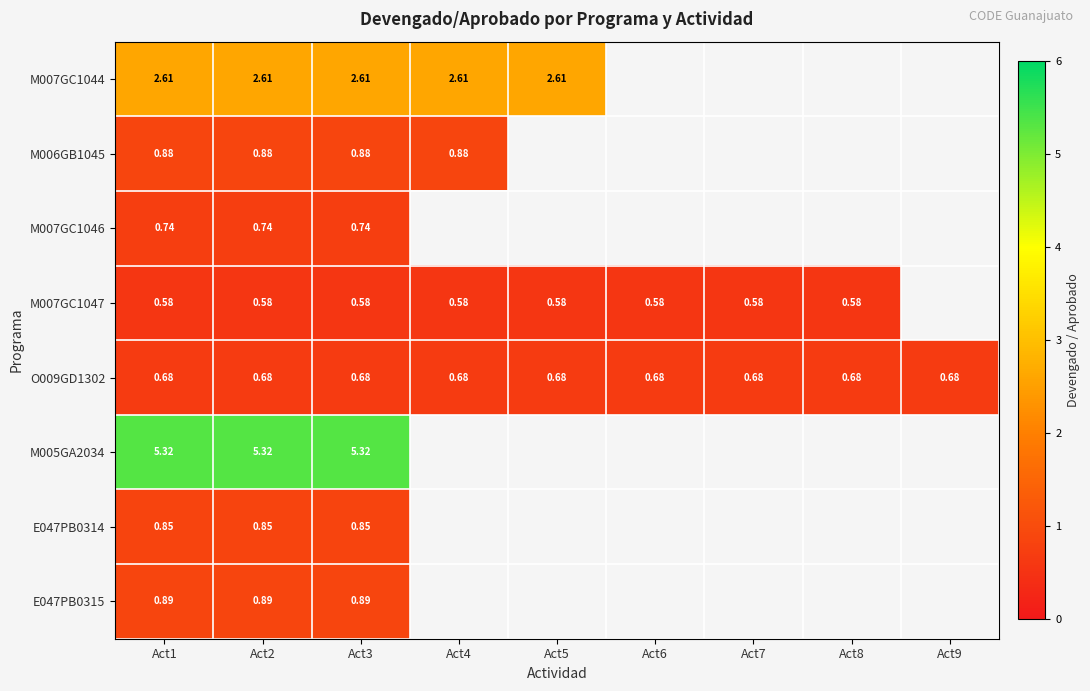

Is the value of M007GC1047 at Act5 greater than the value of O009GD1302 at Act4?

No